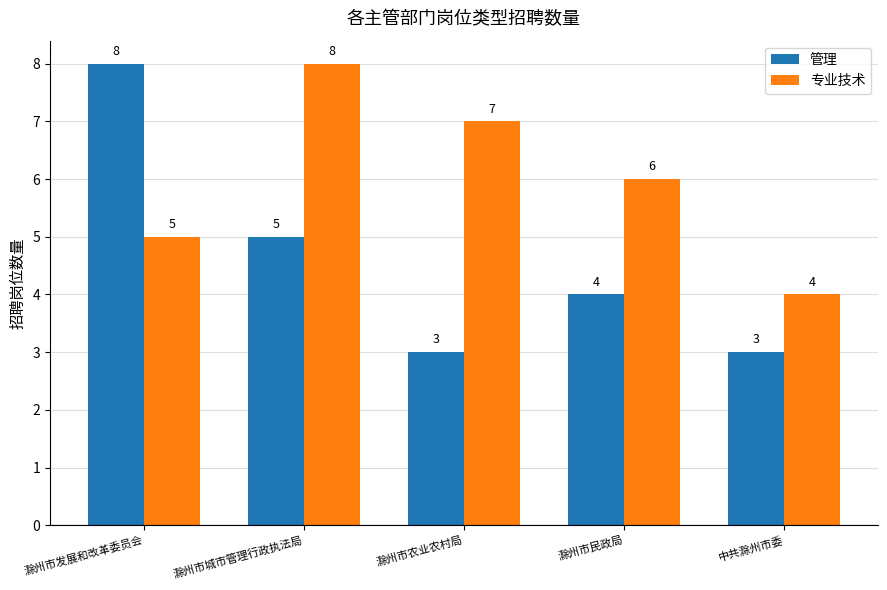

Where is 专业技术 nearest to the value 6?

滁州市民政局